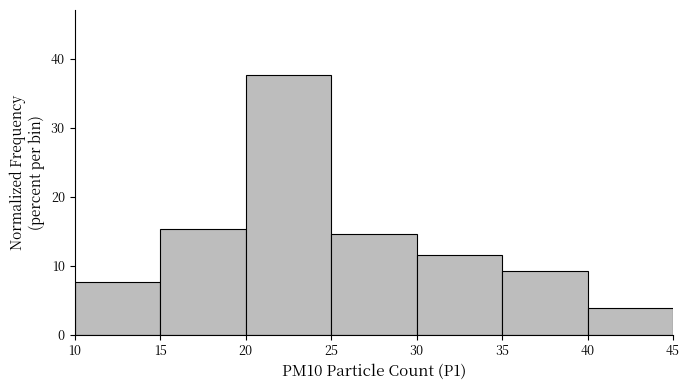

Reading left to right, transcribe this chart: for each bar, give the range it covers on the x-axis and its height. The values are not printed on the chart, so give them approximately, as read against the axis.

10 to 15: 8
15 to 20: 15
20 to 25: 38
25 to 30: 15
30 to 35: 12
35 to 40: 9
40 to 45: 4